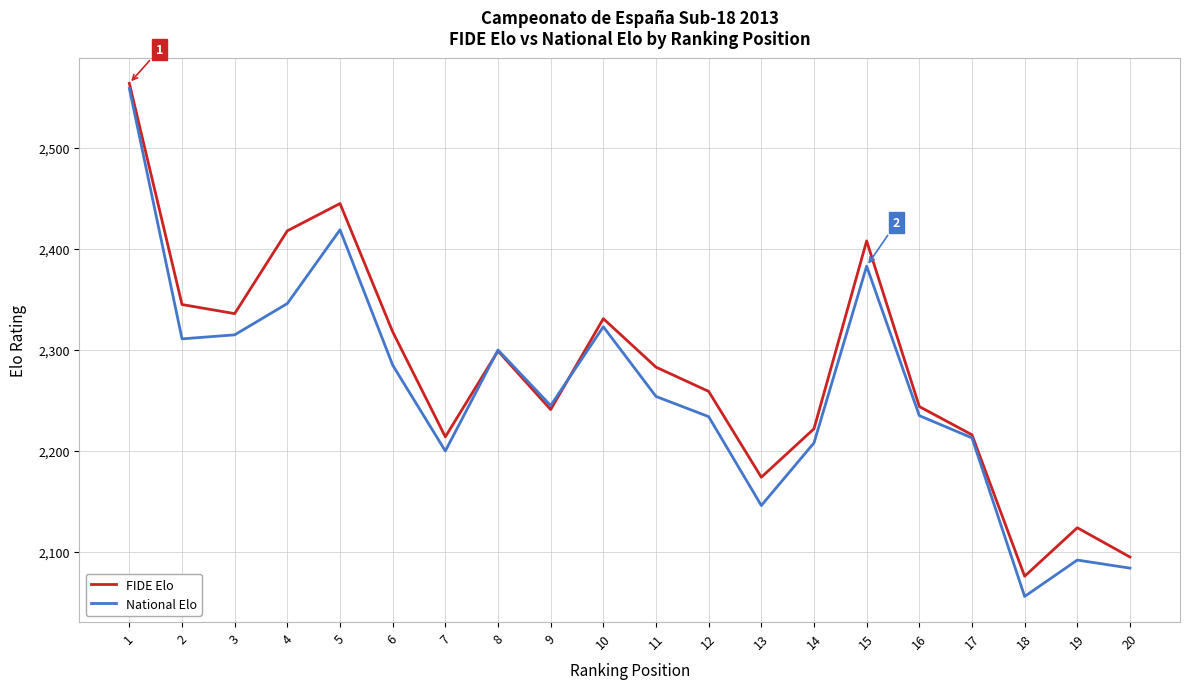

What is the difference between the second highest and minimum values in the FIDE Elo series?

369